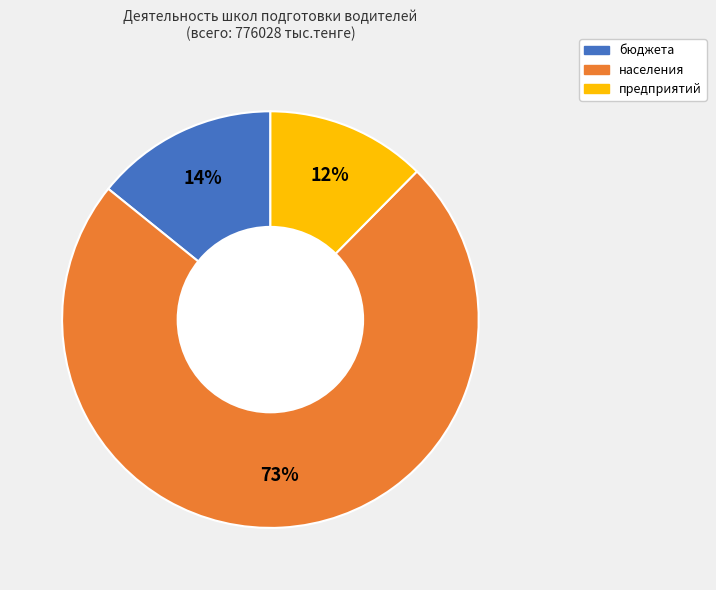

How many segments does this pie chart have?

3